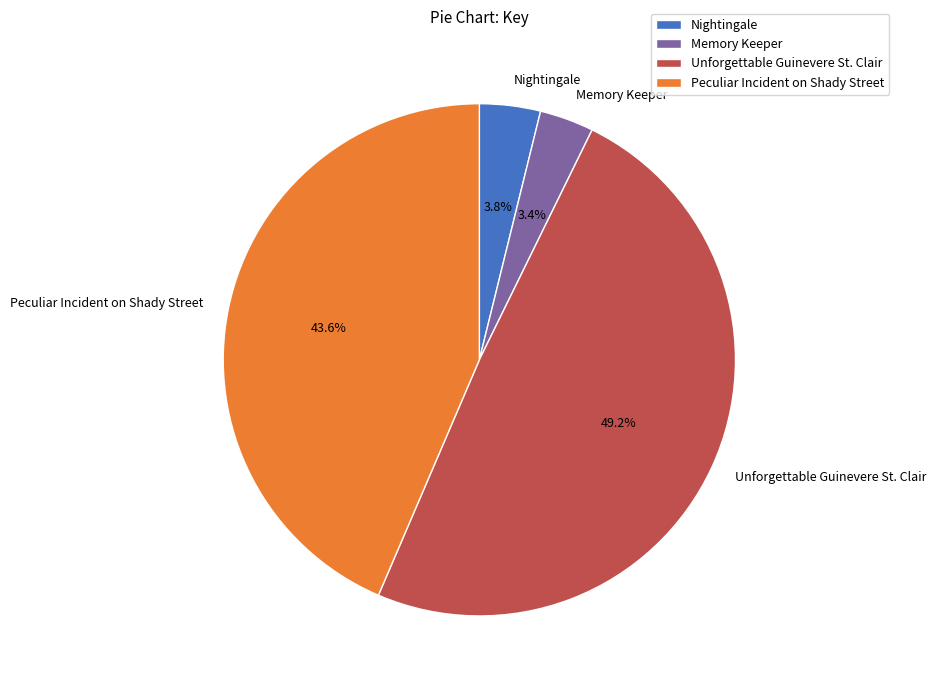

What is the ratio of the value at Memory Keeper to the value at Nightingale?

0.9